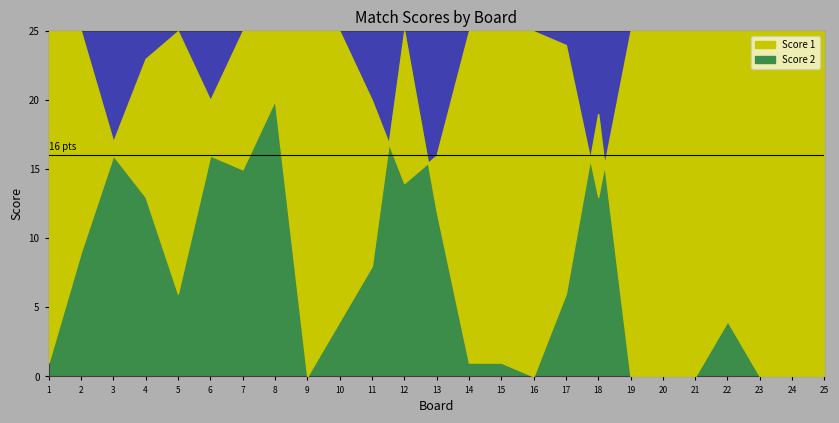

List the labels in order of Score 2 value, smallest first.

9, 16, 19, 20, 21, 23, 24, 25, 1, 14, 15, 10, 22, 5, 17, 11, 2, 13, 4, 7, 3, 6, 18, 8, 12